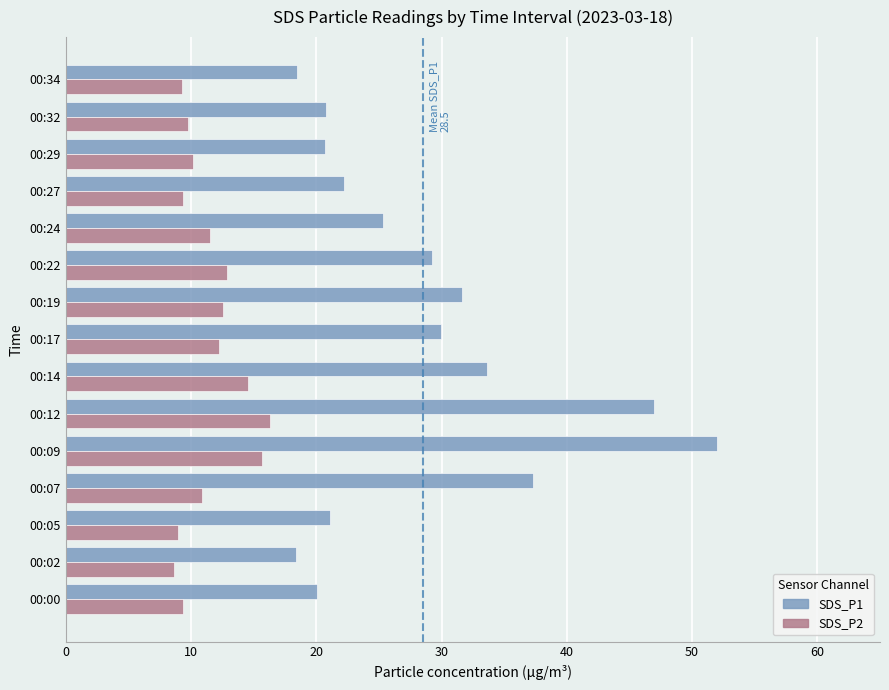

At which label does SDS_P1 reach its peak?

00:09